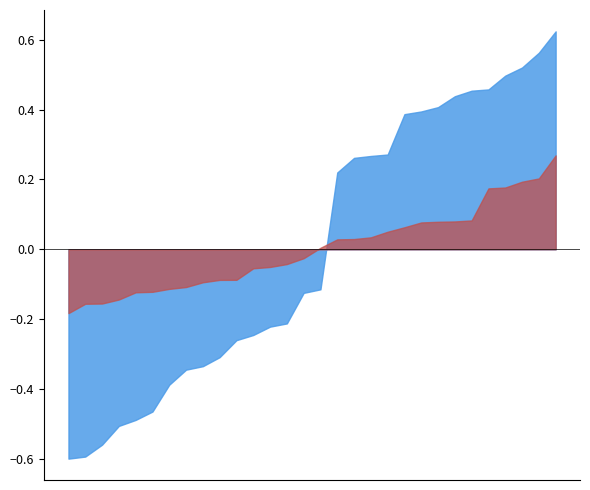

What is the difference between the second highest and second lowest values in the Lat_y series?

1.2